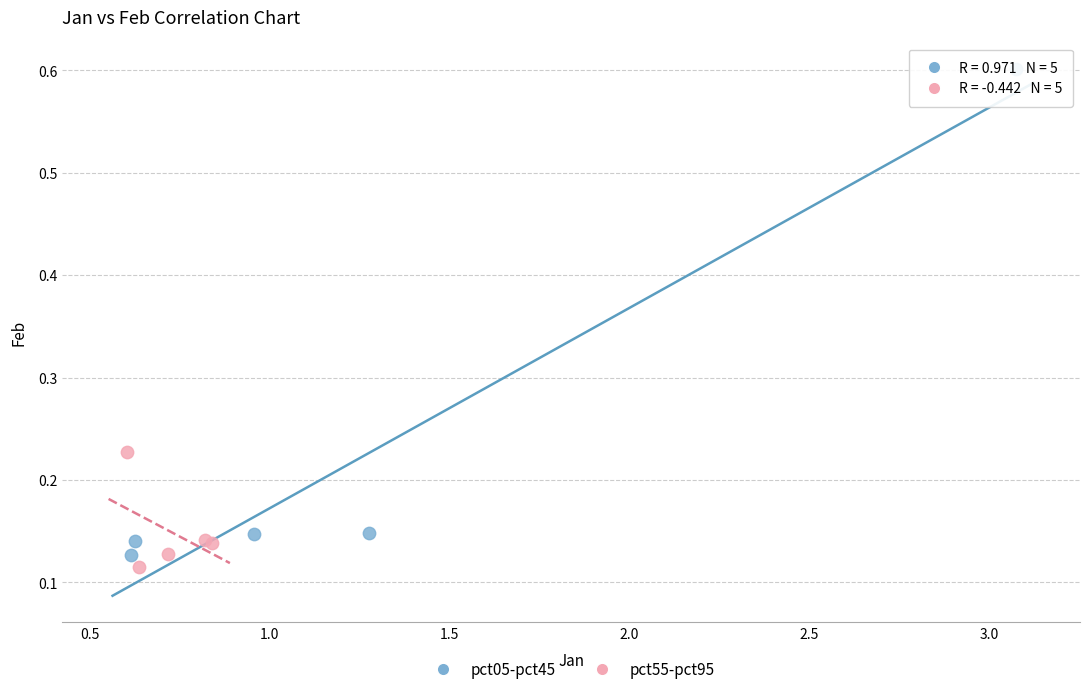

Which series has the largest Y range (max minus min)?

pct05-pct45